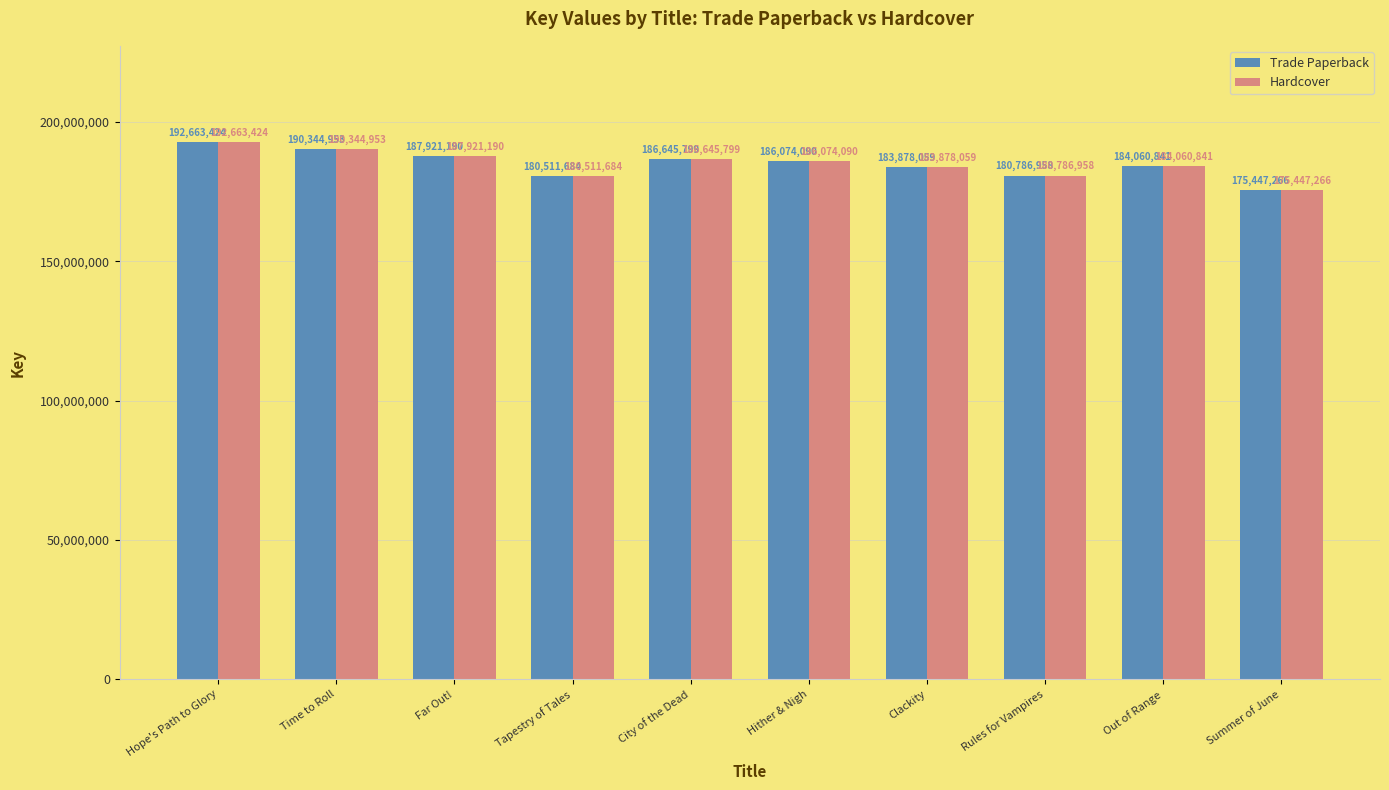

What are all the series names shown in the legend?

Trade Paperback, Hardcover